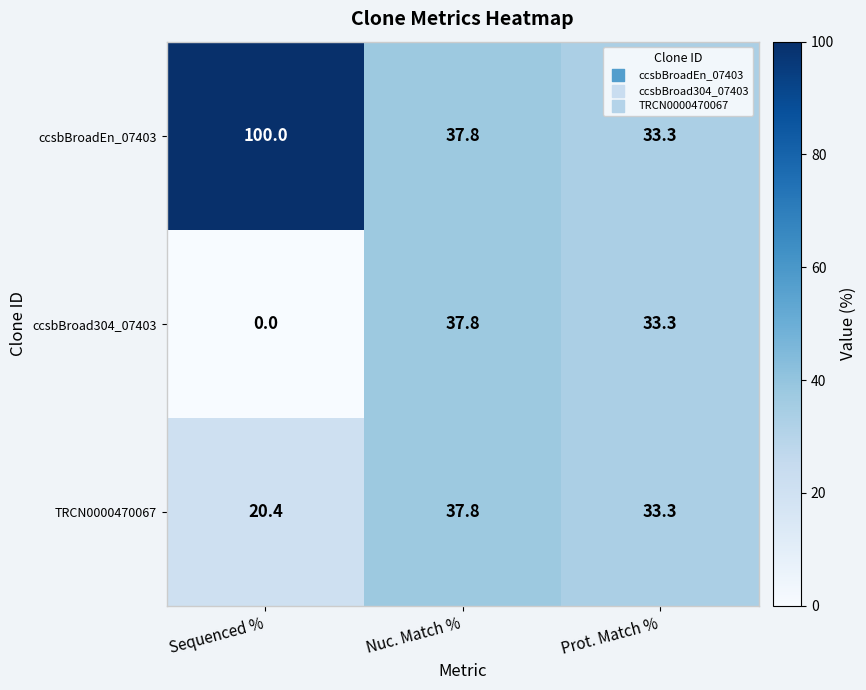

At how many categories does at least one series exceed 80?

1